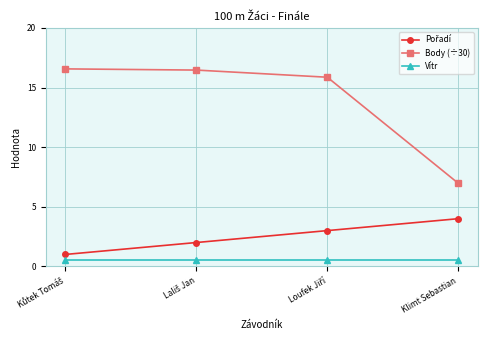

What position from the right is Klimt Sebastian?

1